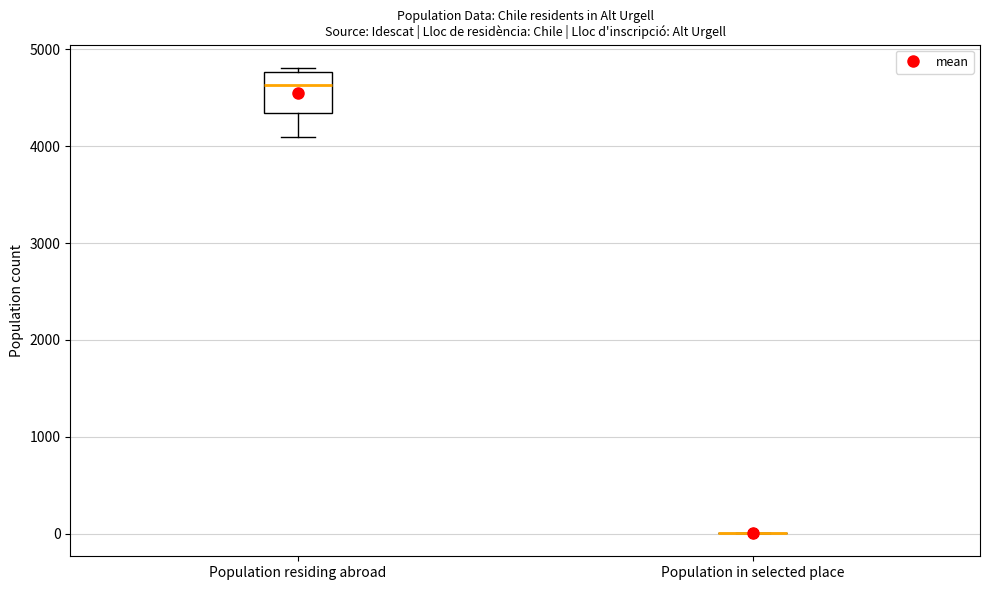

Comparing the boxes themselves (not the whiskers), which one is the tallest?

Population residing abroad